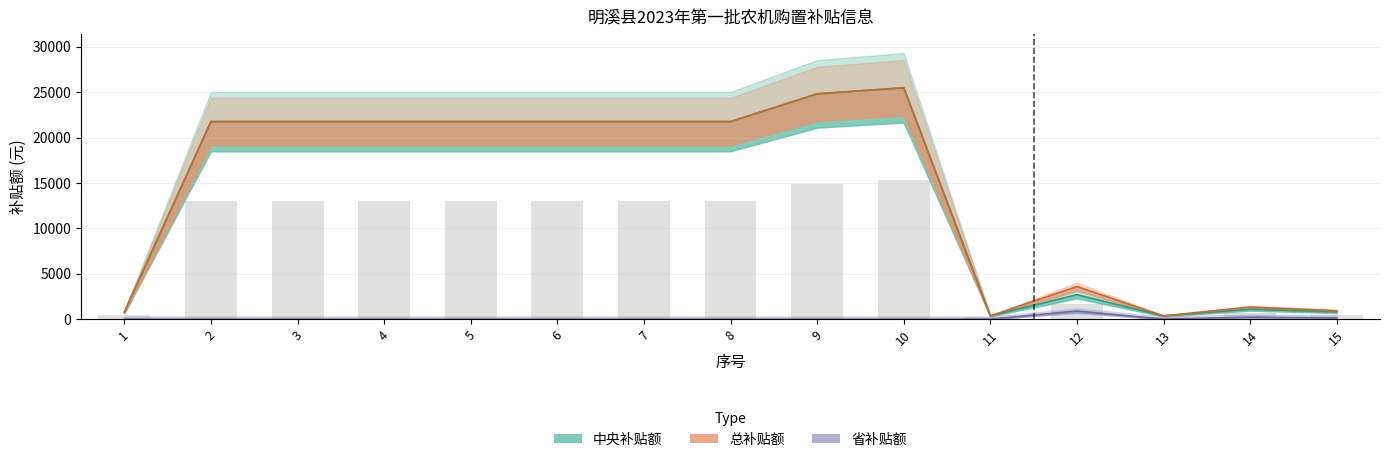

What is the sum of all 中央补贴额 values?

208824